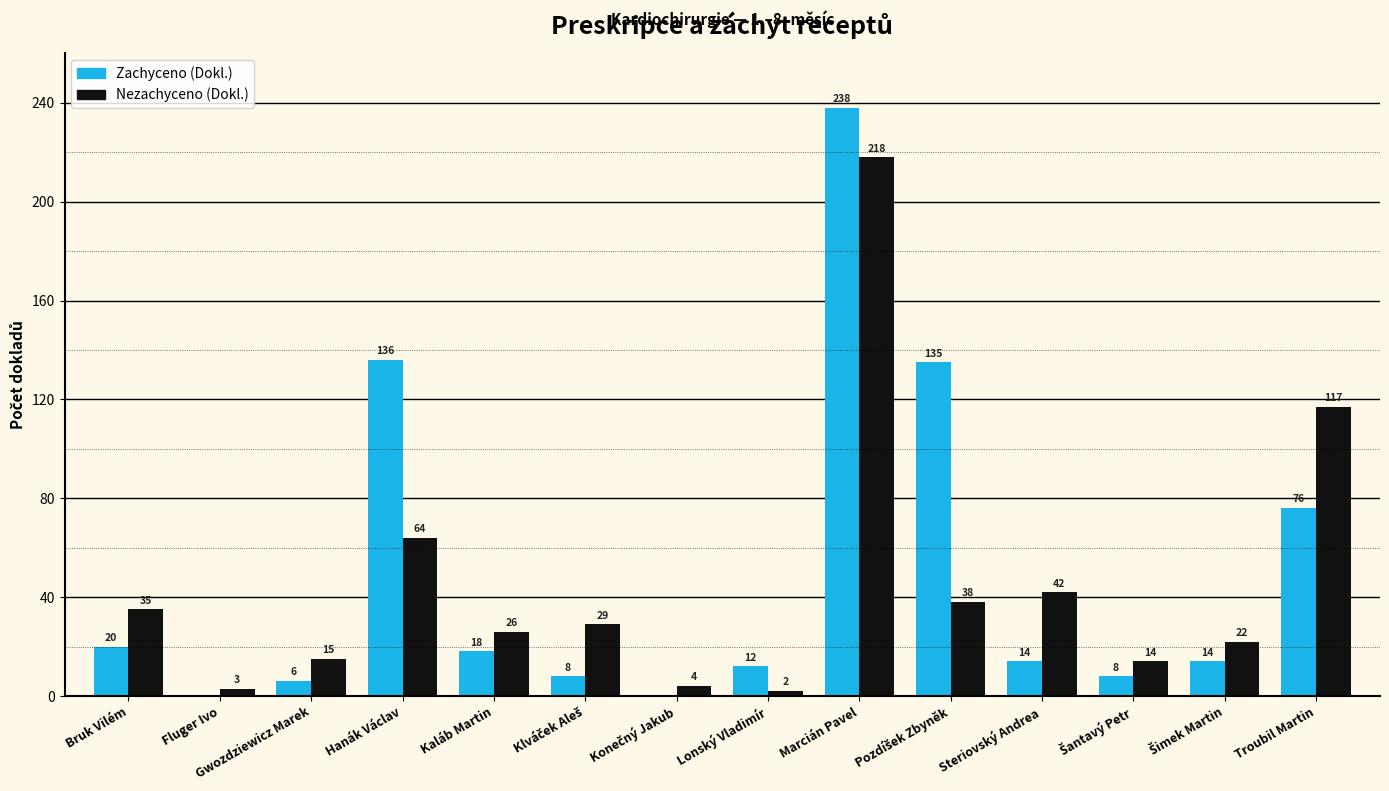

Does the chart contain stacked bars?

No